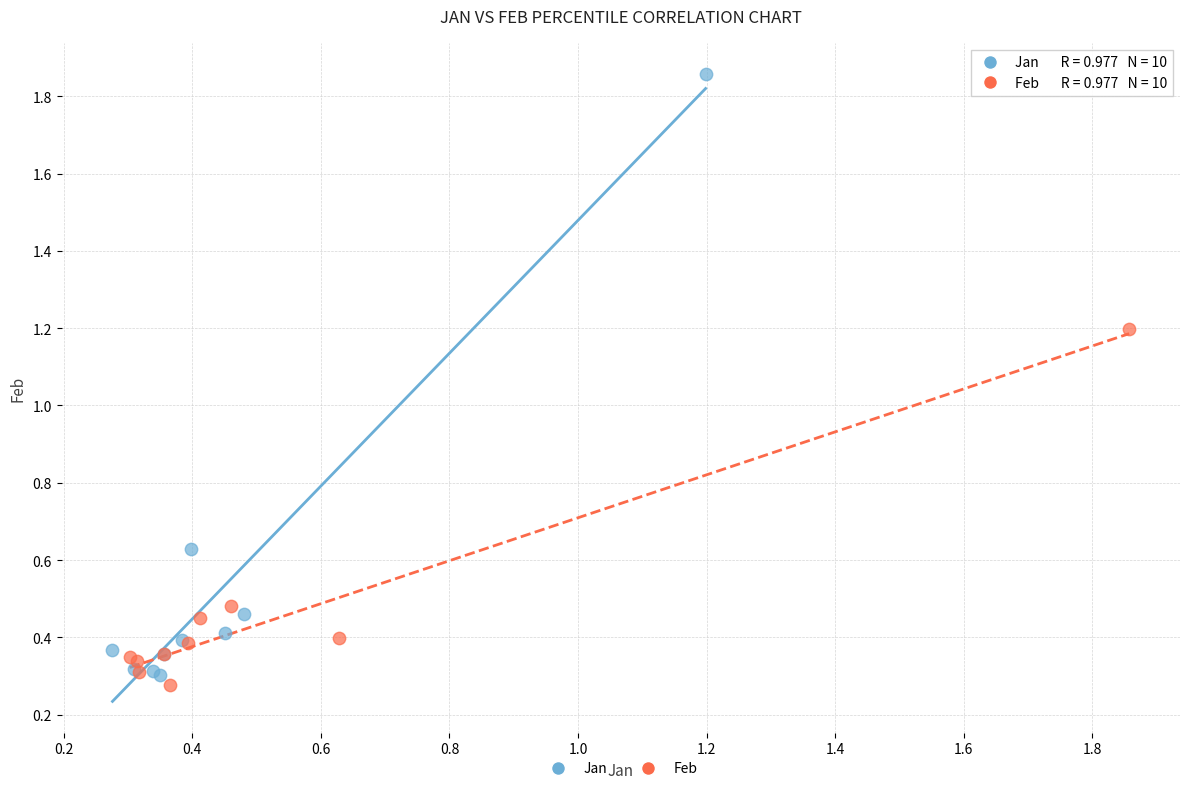

Which series contains the highest Y value?

Jan